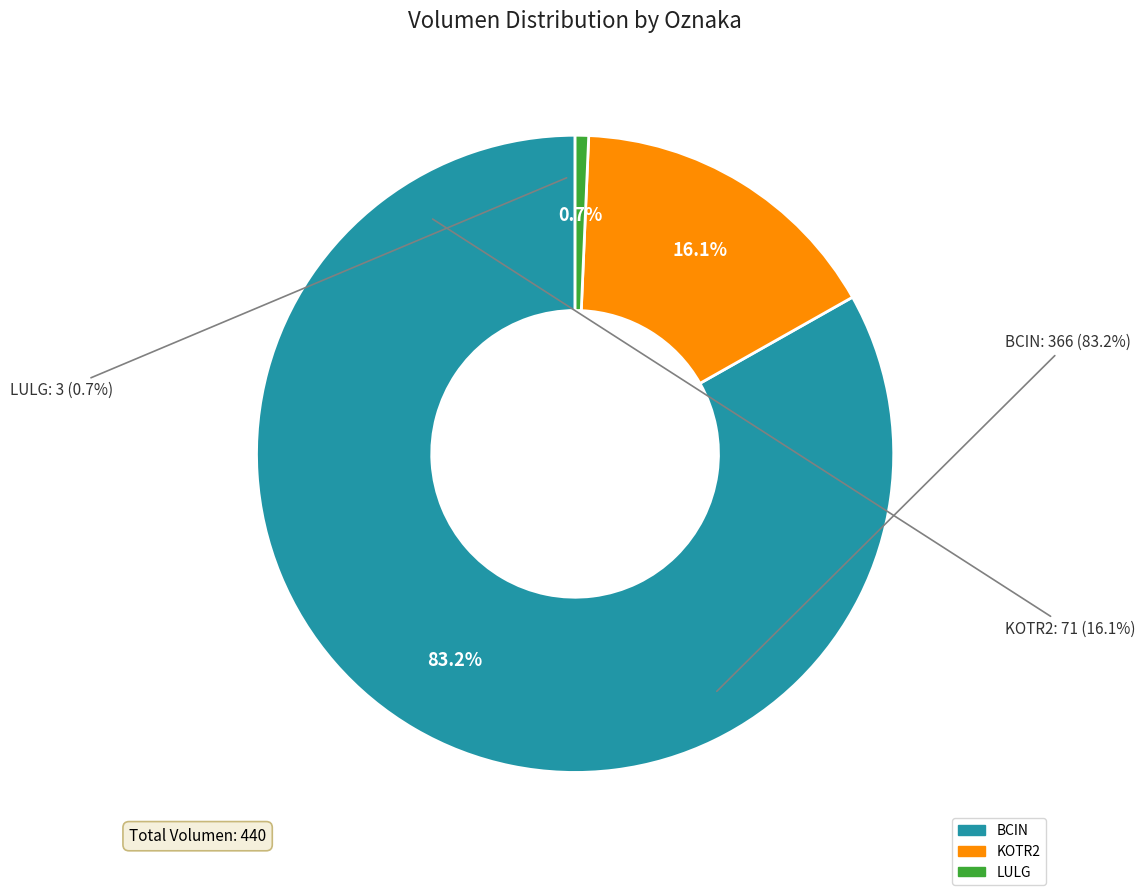

To the nearest percent, what is the combined percentage of KOTR2 and LULG?

17%